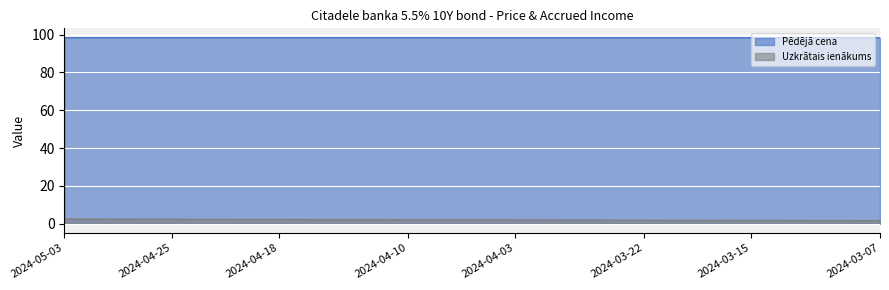

True or false: Uzkrātais ienākums and Pēdējā cena intersect in this chart.

False